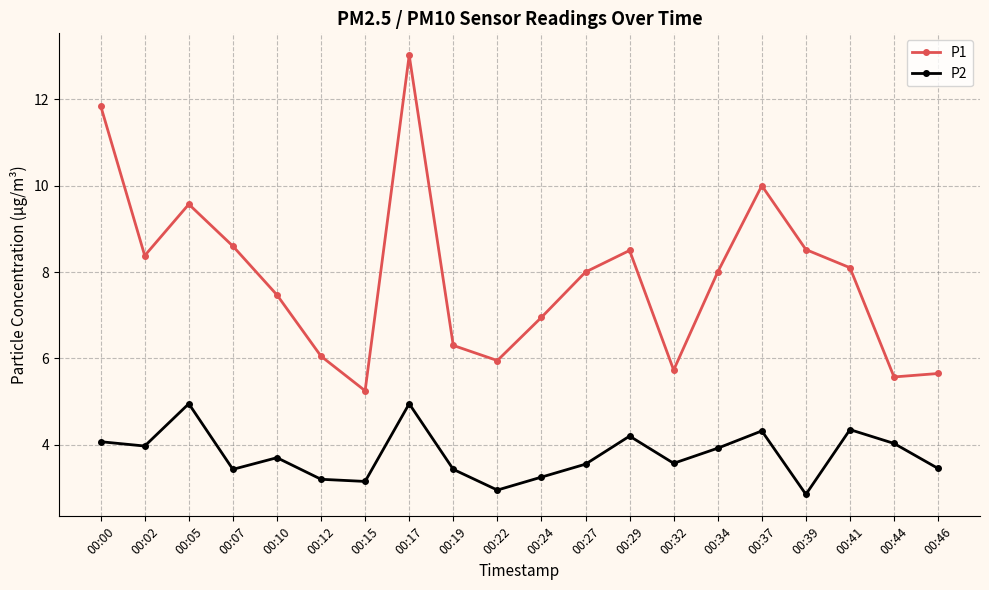

What is the sum of all P1 values?

157.5